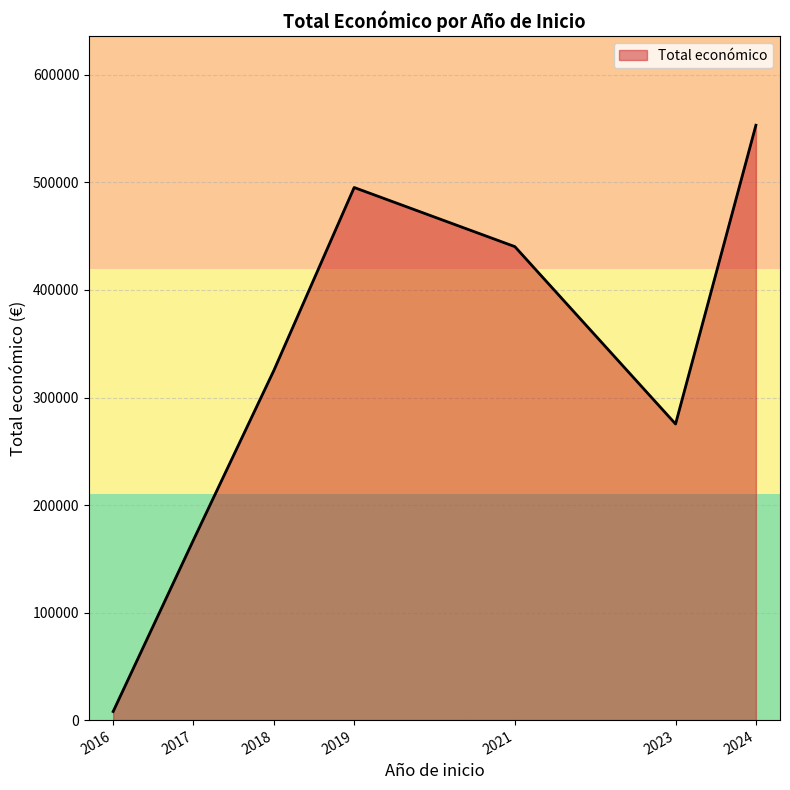

What is the average value?

323557.5